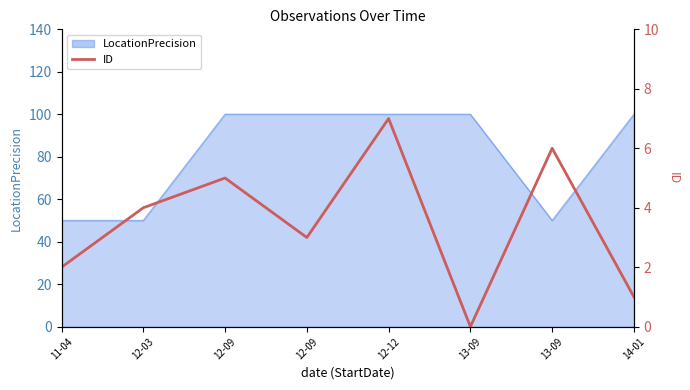

How many lines are shown in the chart?

1